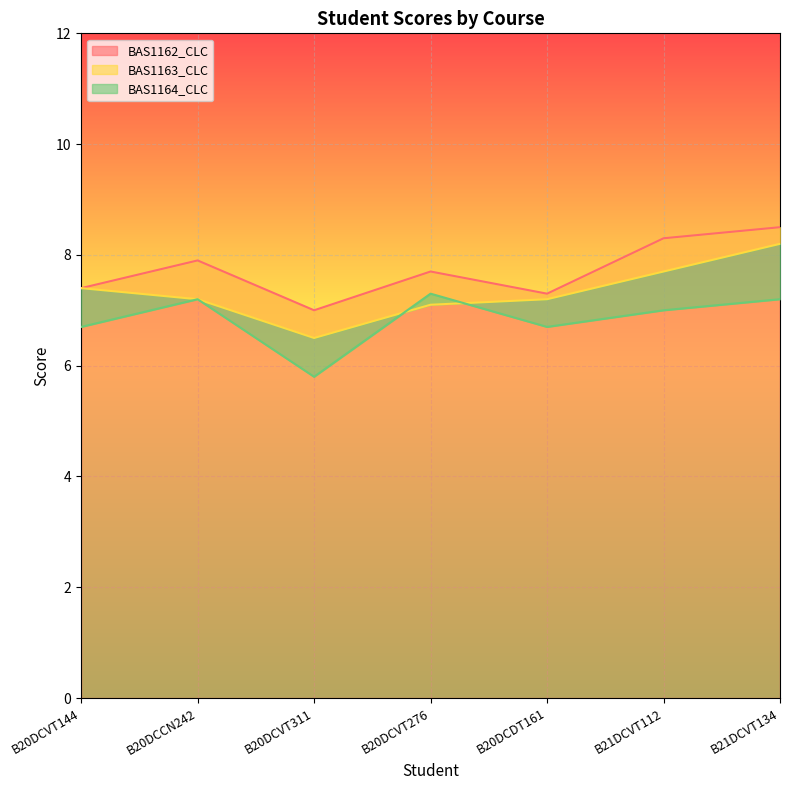

Count the number of categories in the chart.

7